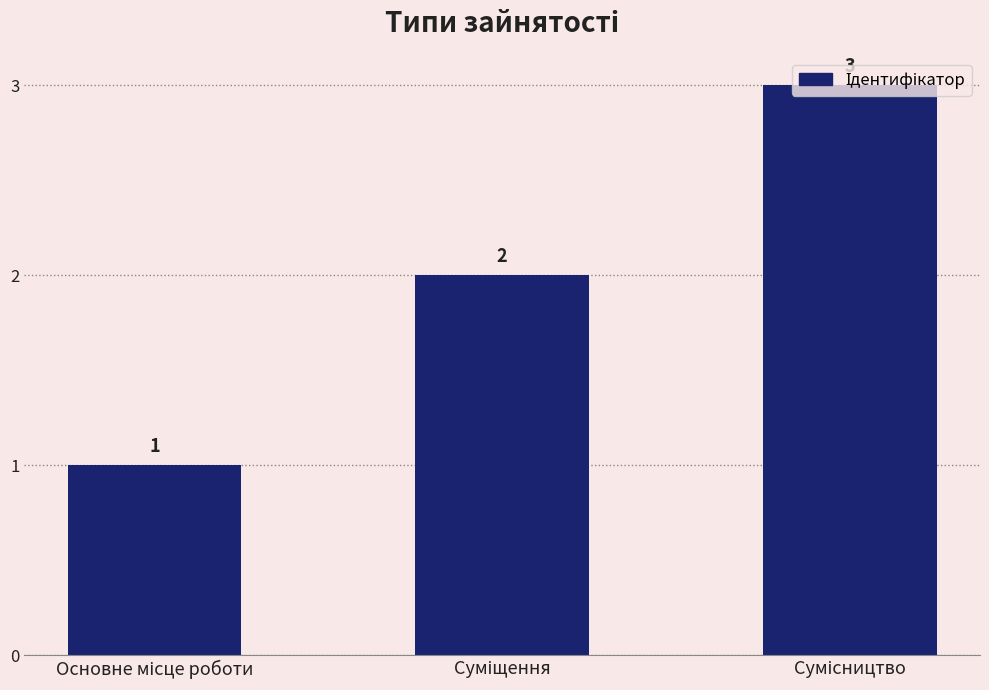

How many values are between 1 and 3?

3